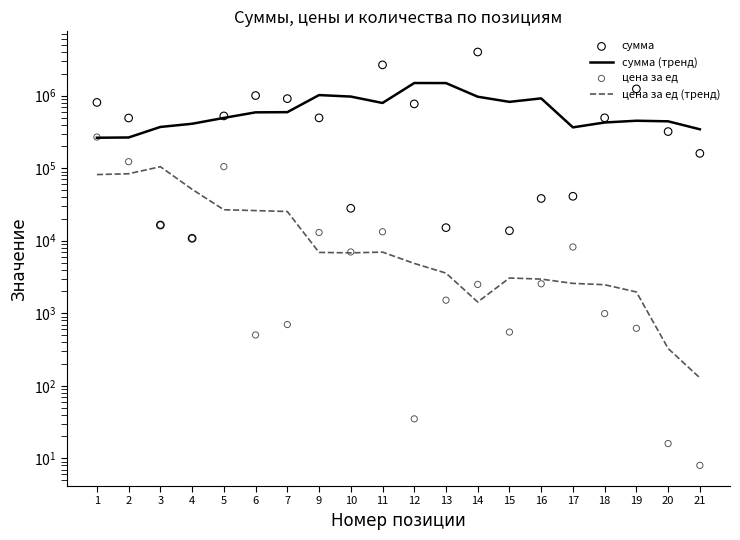

What are all the series names shown in the legend?

сумма (тренд), цена за ед (тренд), сумма, цена за ед